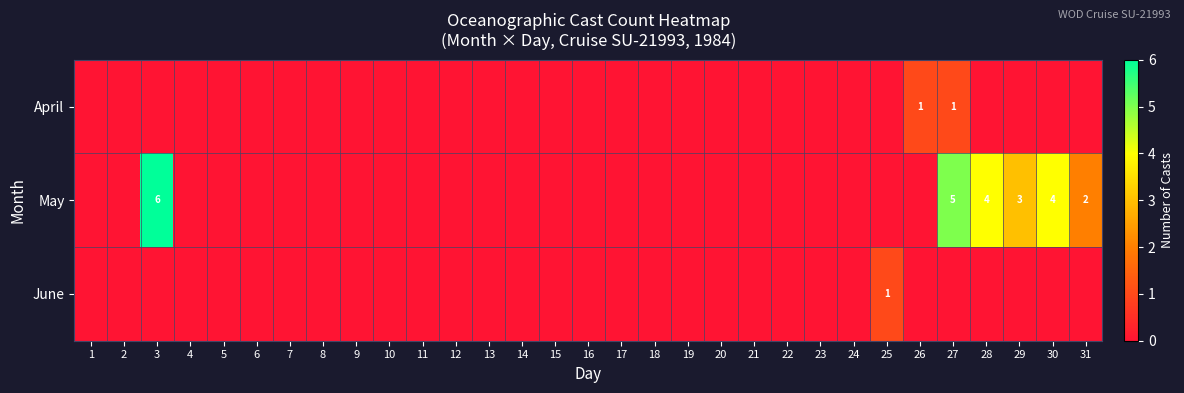

At 10, list the series in order from largest to smallest.

April, May, June